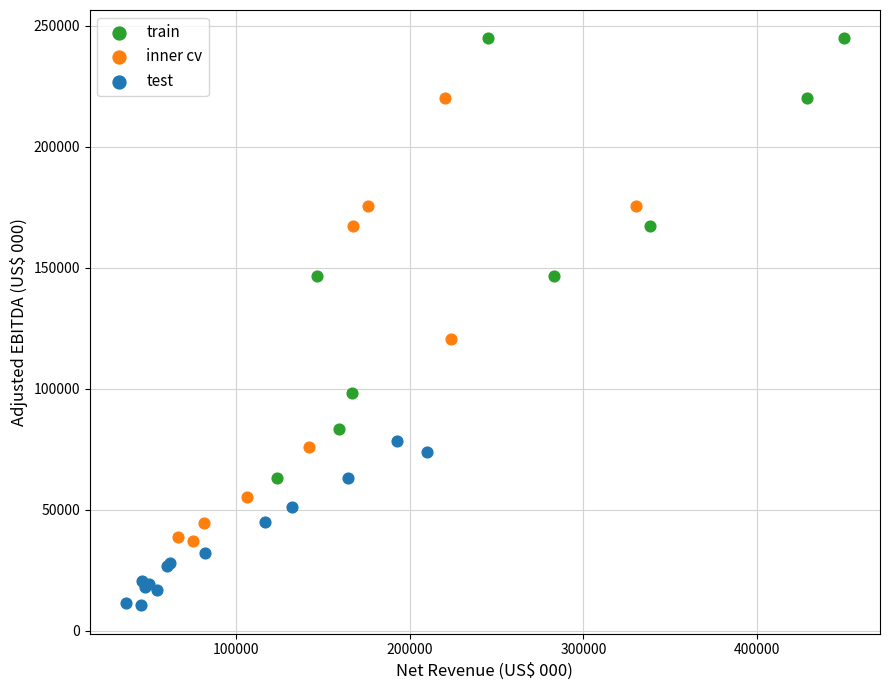

Which series contains the highest Y value?

train